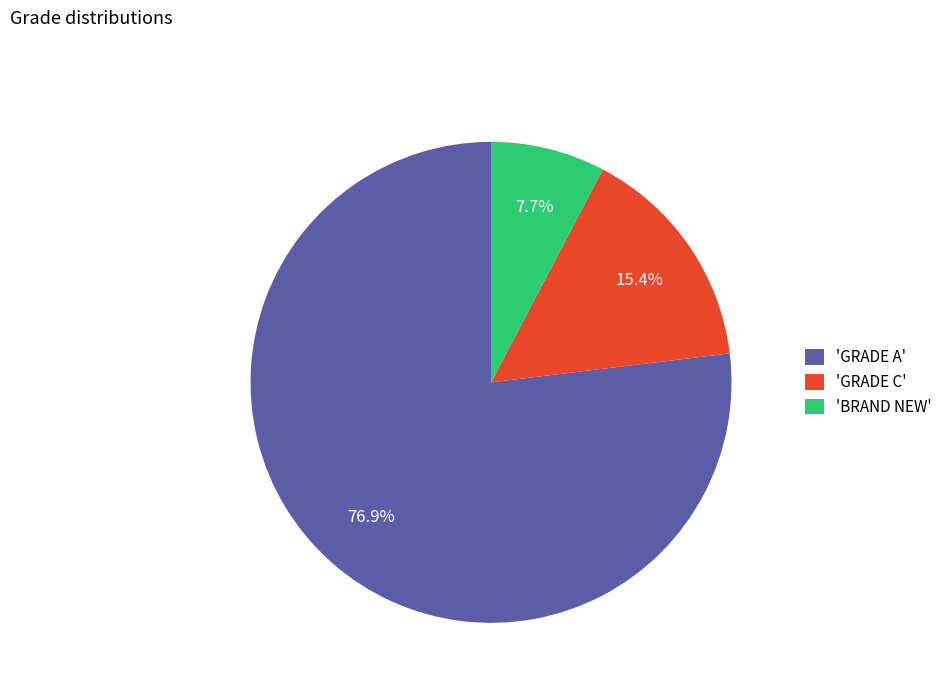

To the nearest percent, what is the difference between the largest and smallest slice percentages?

69%